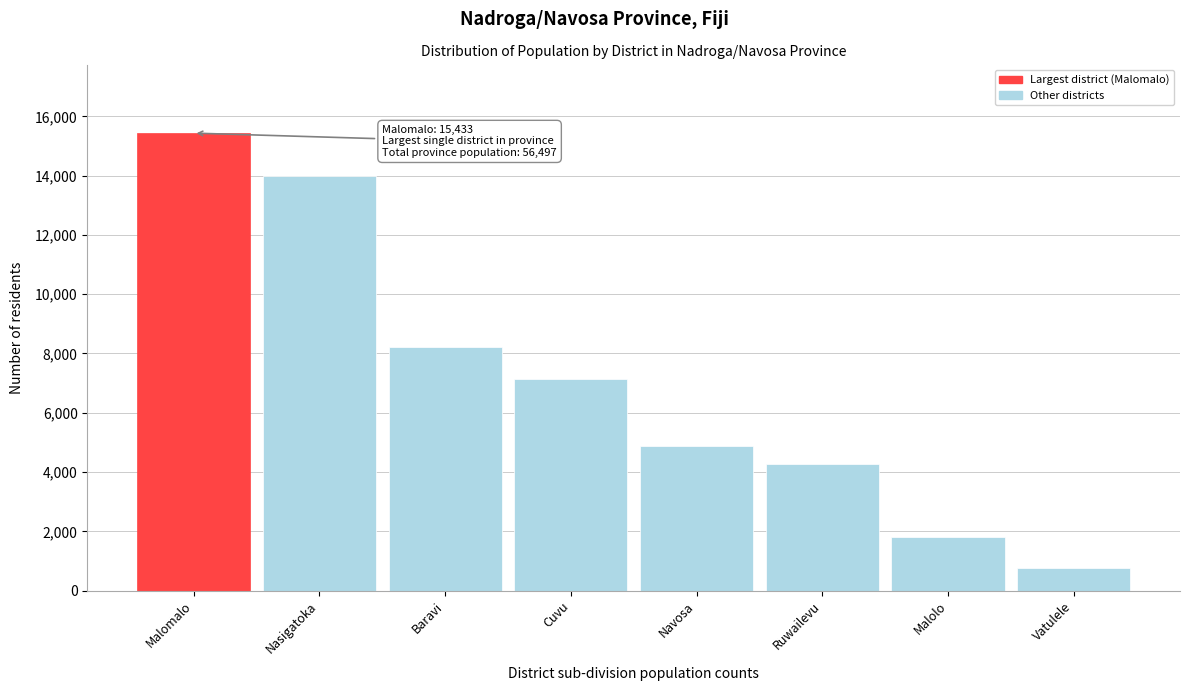

Reading left to right, transcribe all the data shown in this chart.

15433	13994	8205	7127	4890	4265	1808	775